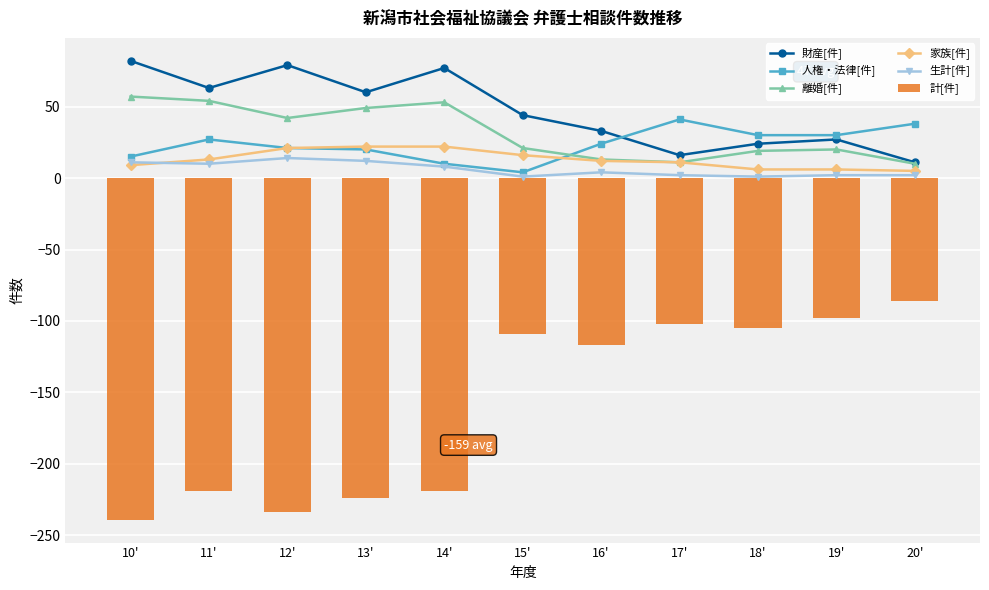

What is the lowest value of the 家族[件] series?

5